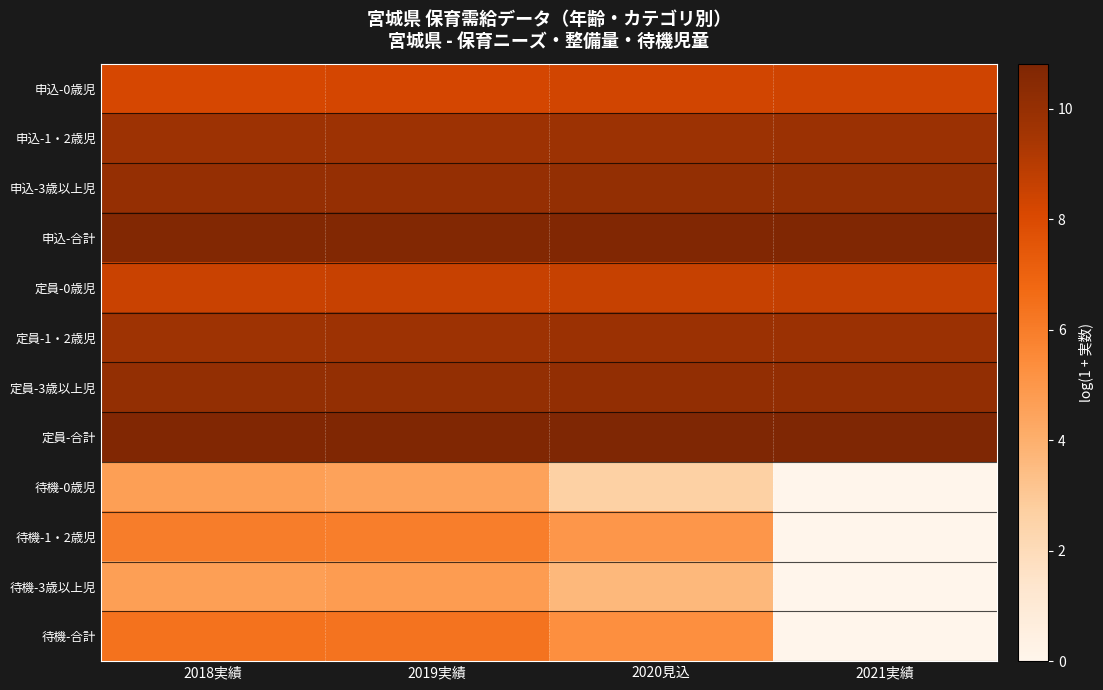

At how many categories does at least one series exceed 4?

4